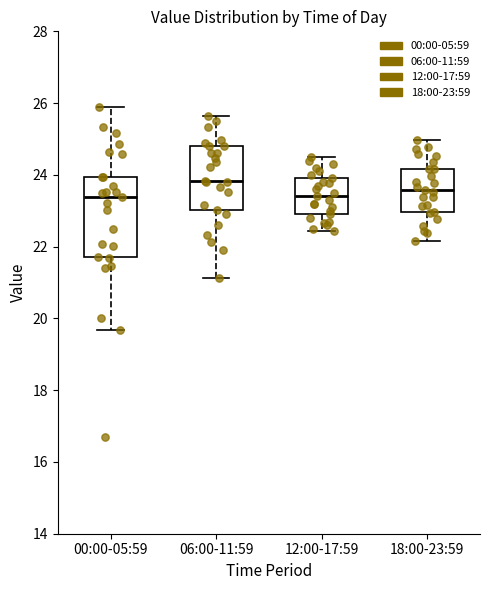

Reading left to right, transcribe this box plot: for each box, give where its median line is, the range the box spans, and where its two whiskers end, as read against the y-axis. The values are not printed on the chart, so give them approximately, as read against the axis.

00:00-05:59: median 23.4, box 21.8 to 24.0, whiskers 19.6 to 26.0
06:00-11:59: median 23.8, box 23.0 to 24.8, whiskers 21.2 to 25.6
12:00-17:59: median 23.4, box 23.0 to 24.0, whiskers 22.4 to 24.6
18:00-23:59: median 23.6, box 23.0 to 24.2, whiskers 22.2 to 25.0